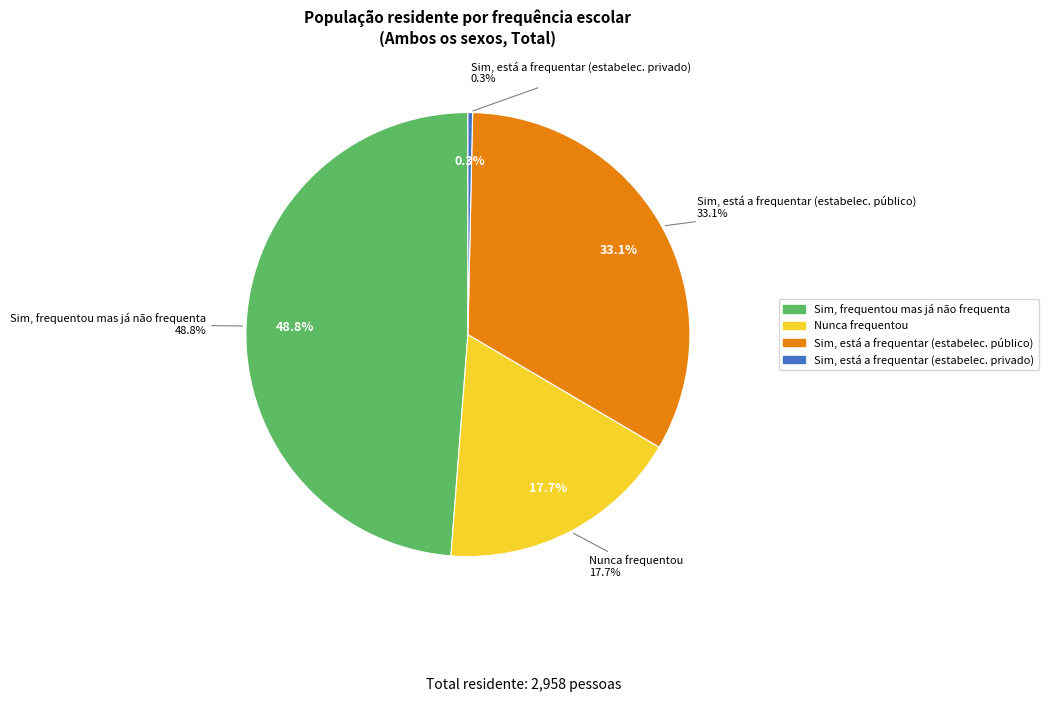

Is there a majority slice in this chart?

No